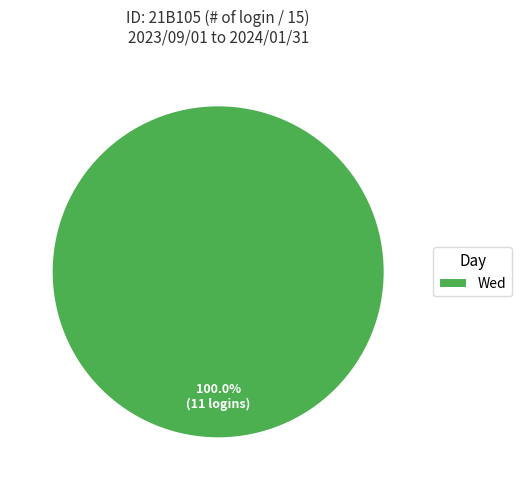

Rank the categories by value from lowest to highest.

Wed